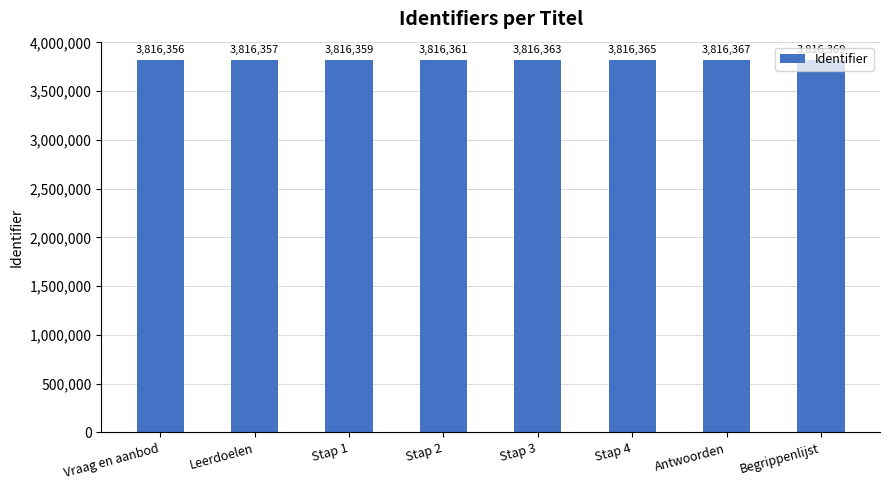

What value does the data have at Stap 4?

3816365